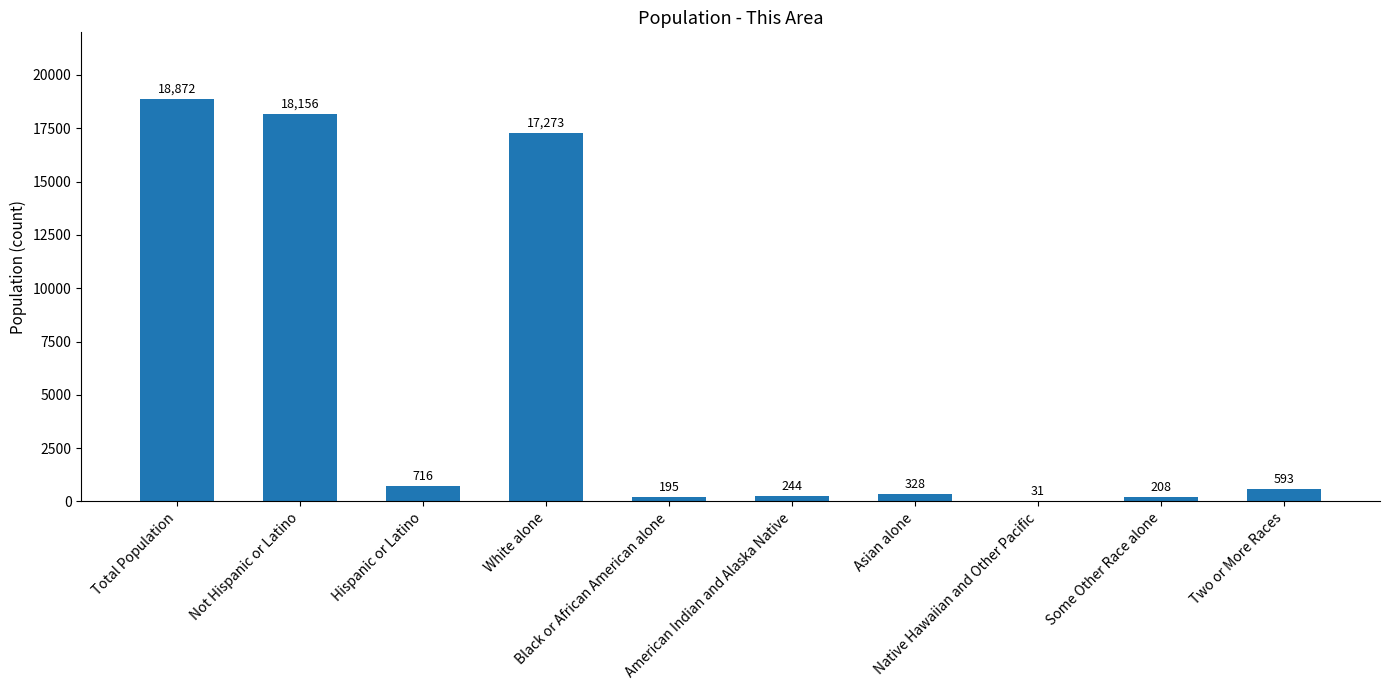

What is the maximum value shown in the chart?

18872